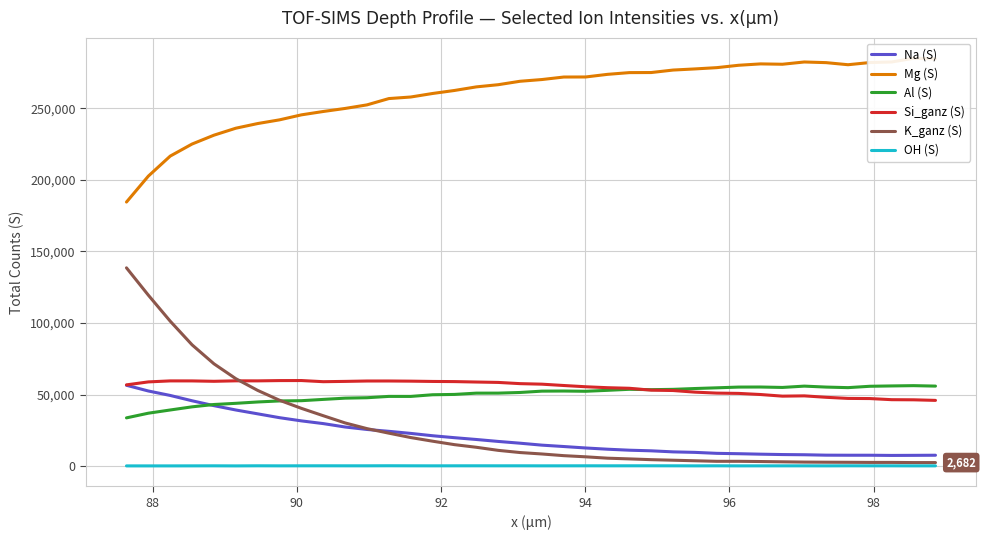

Reading left to right, transcribe all the data shown in this chart.

Na (S): 56628	52645	49535	45818	42415	39390	36705	34016	31789	29889	27512	25795	24500	23049	21417	20055	18799	17444	16207	14852	13888	12876	12017	11322	10890	10158	9806	9129	8872	8547	8285	8149	7858	7812	7808	7674	7733	7809
Mg (S): 184511	202612	216577	225000	231171	236036	239291	241876	245358	247707	249832	252321	256724	257812	260273	262374	264881	266397	268800	270006	271754	271796	273626	274837	274894	276626	277413	278305	279969	280921	280676	282257	281798	280342	281870	282268	284848	284440
Al (S): 33888	37150	39388	41586	43217	44041	44984	45708	45876	46780	47649	47942	48875	48857	50023	50252	51144	51160	51605	52543	52624	52448	53110	53825	53563	53793	54369	54862	55378	55420	55121	56045	55377	54985	55939	56174	56372	56058
Si_ganz (S): 56922	58991	59692	59679	59406	59737	59708	59908	59939	59136	59344	59614	59627	59513	59308	59205	58903	58625	57777	57405	56473	55599	54941	54534	53221	52974	51843	51167	50962	50182	49046	49246	48242	47465	47368	46579	46495	46094
K_ganz (S): 138588	119514	101371	84855	71620	61238	53061	46180	40530	35387	30345	26382	23211	20155	17610	15200	13365	11218	9691	8687	7517	6709	5752	5256	4717	4334	3946	3572	3574	3419	3217	3030	2938	2879	2796	2803	2689	2682
OH (S): 373	373	374	397	424	370	443	404	432	441	429	430	470	434	413	431	443	429	437	409	420	438	423	441	449	428	399	431	394	403	413	418	397	436	423	423	390	411